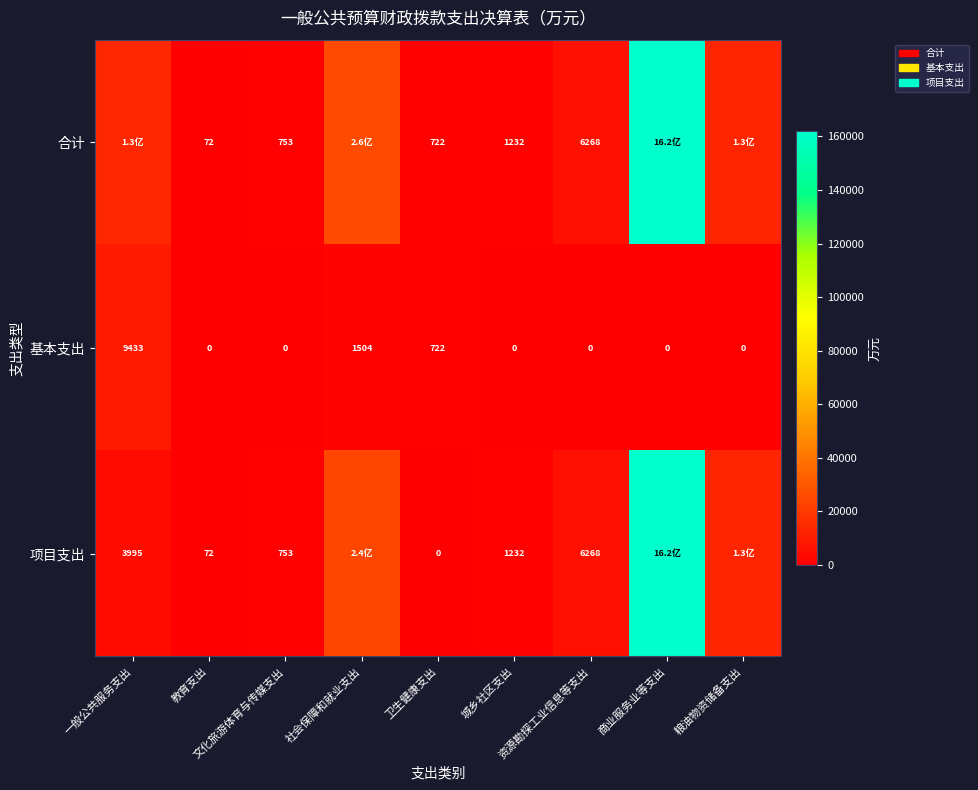

At 教育支出, list the series in order from smallest to largest.

基本支出, 合计, 项目支出